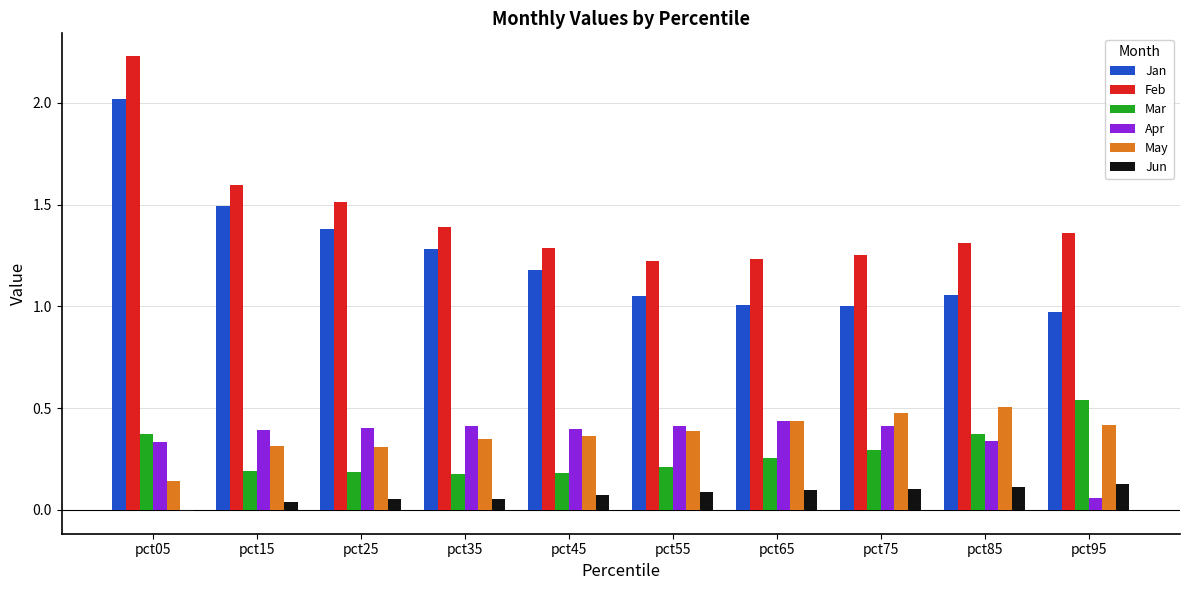

What is the sum of all Jan values?

12.4